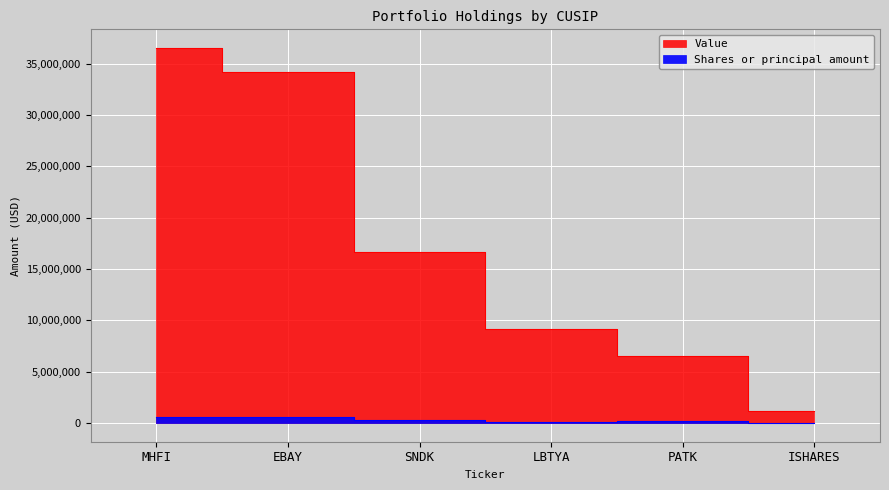

List the series in order of their overall mean, highest first.

Value, Shares or principal amount